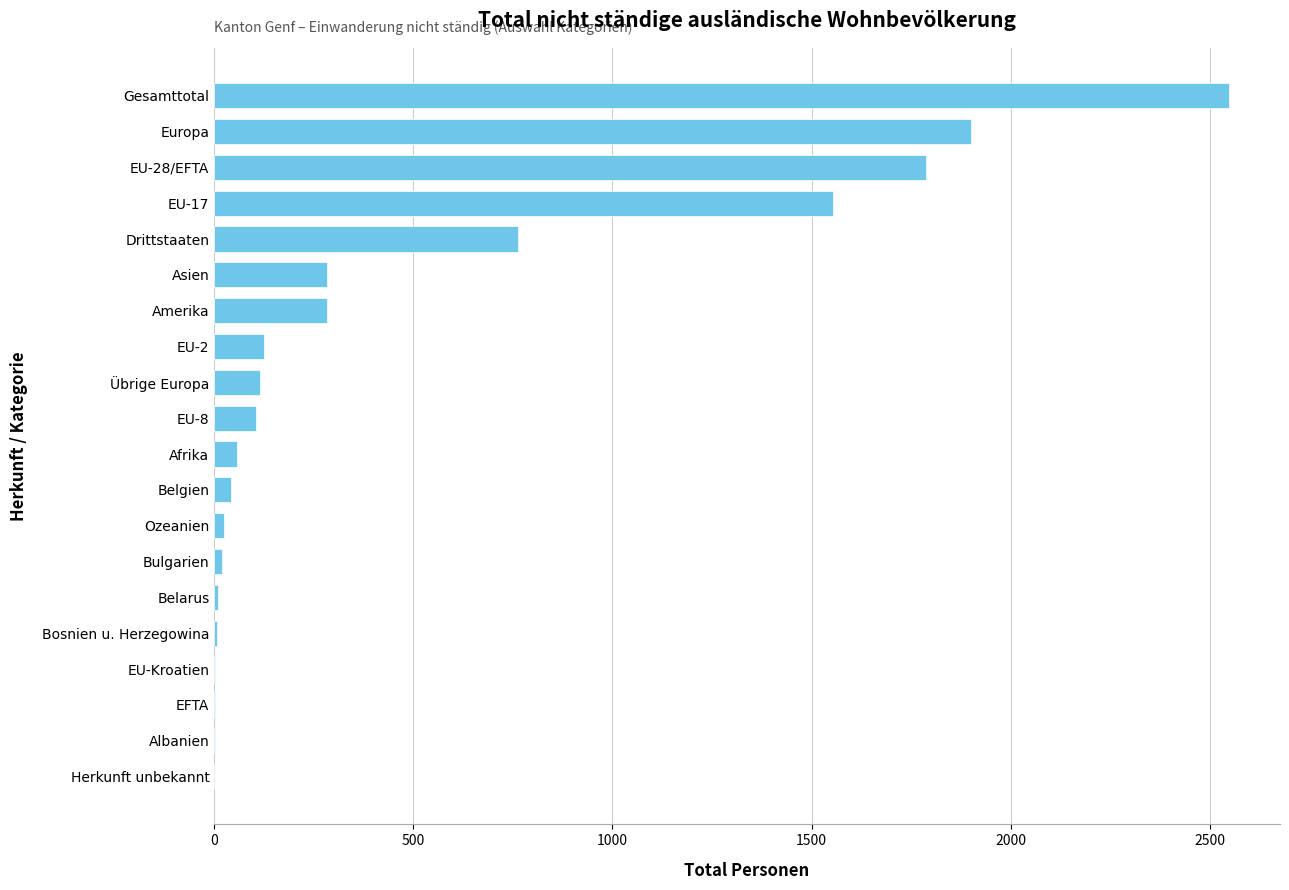

True or false: the data shows 283 at Asien.

True